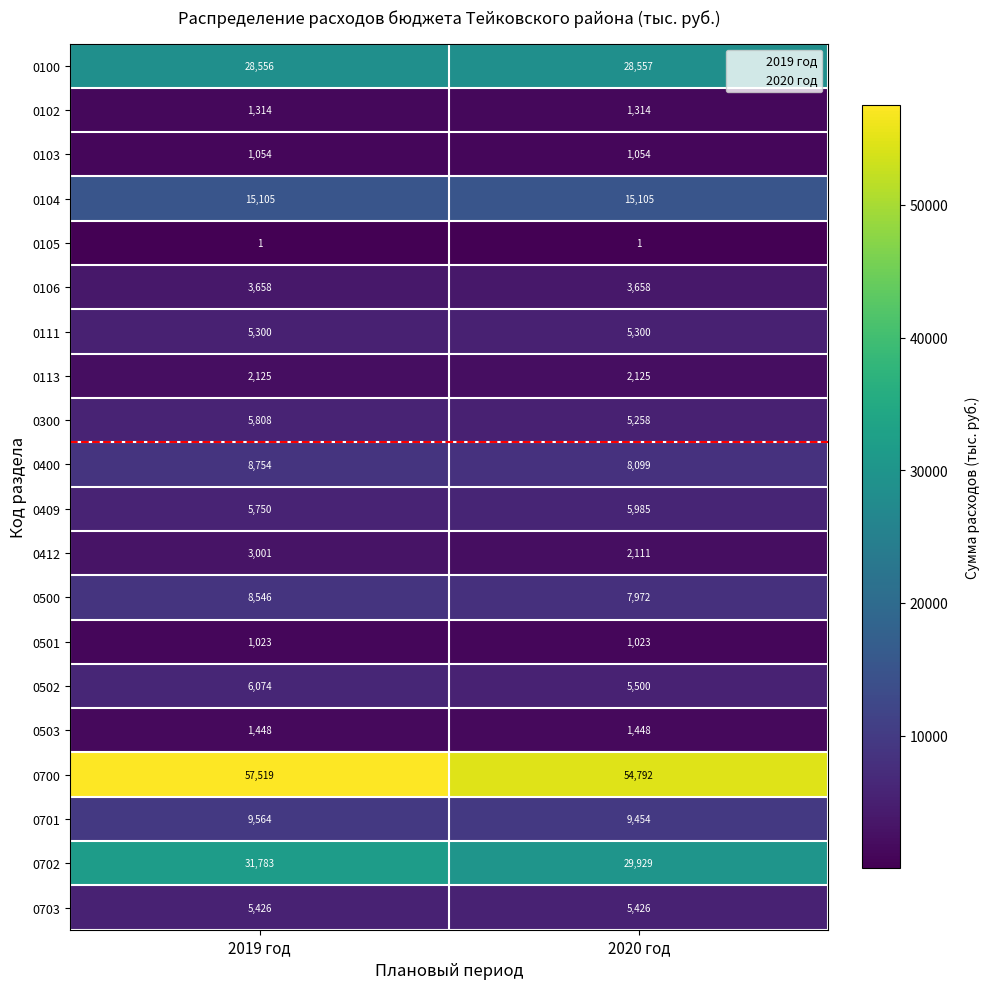

At which label is 0409 closest to 5867?

2019 год